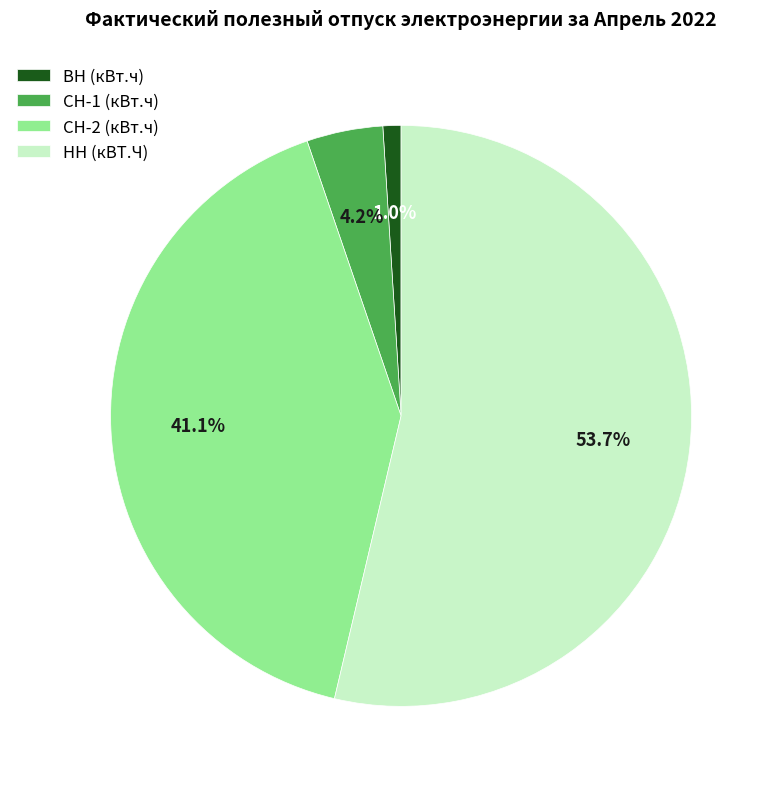

Is it true that СН-2 (кВт.ч) is 28% of the pie?

False